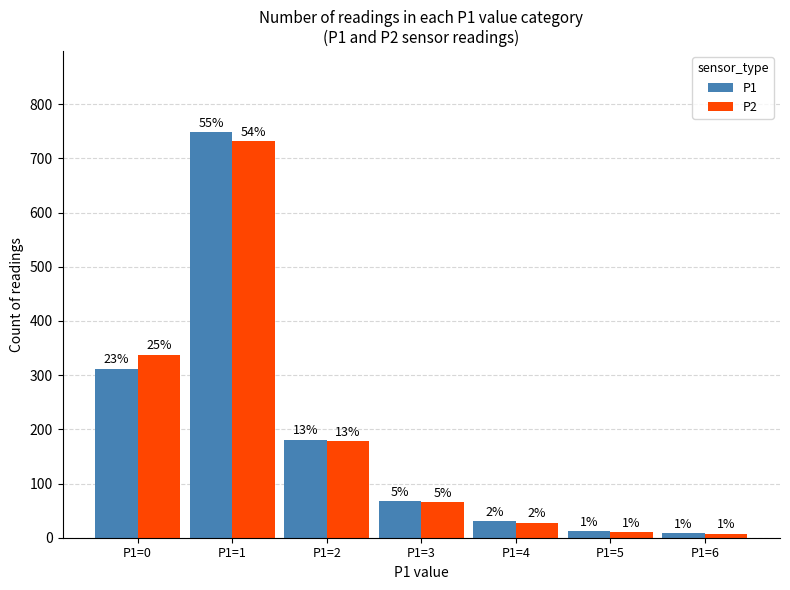

At P1=1, list the series in order from largest to smallest.

P1, P2